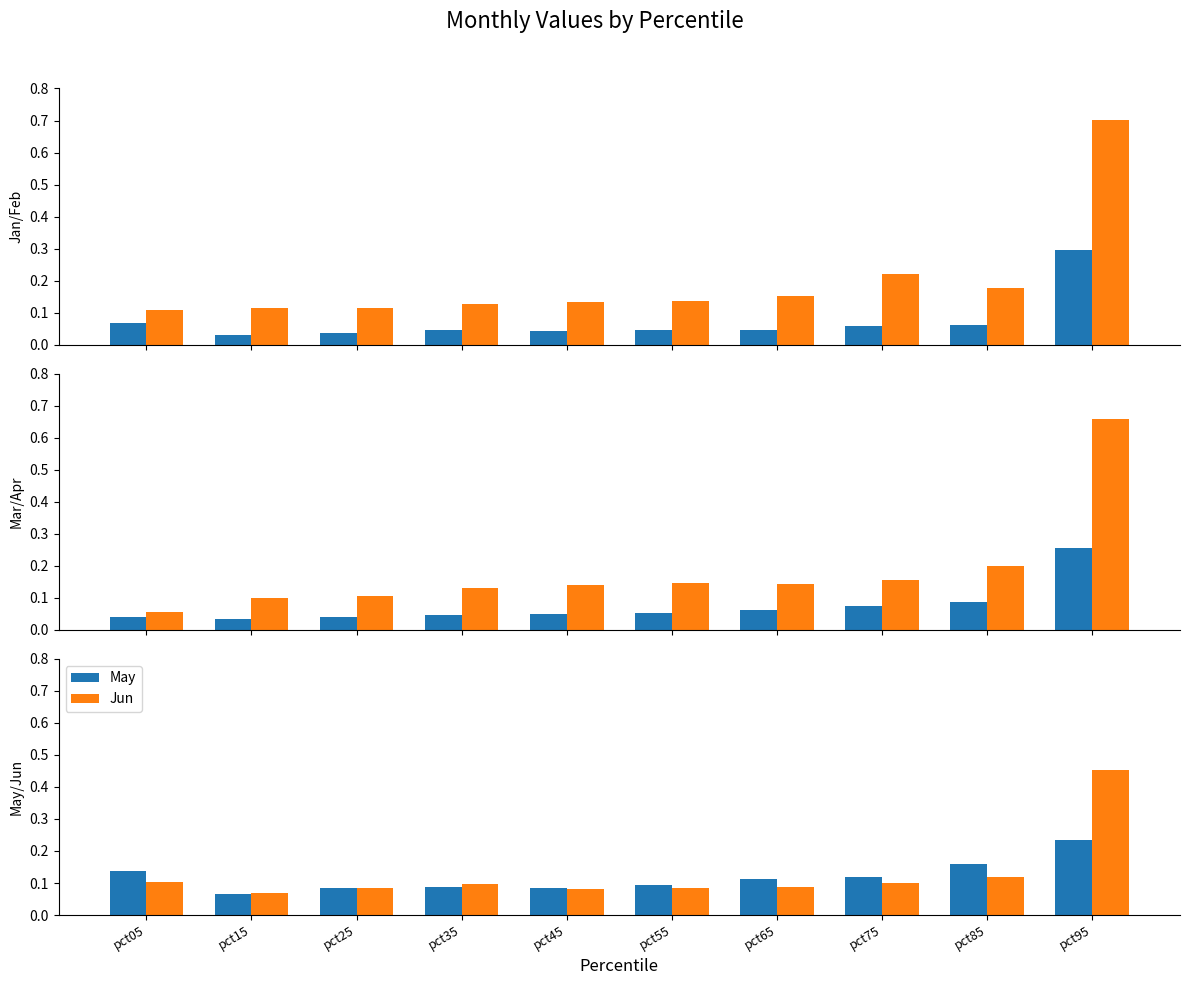

At how many categories does at least one series exceed 0?

10